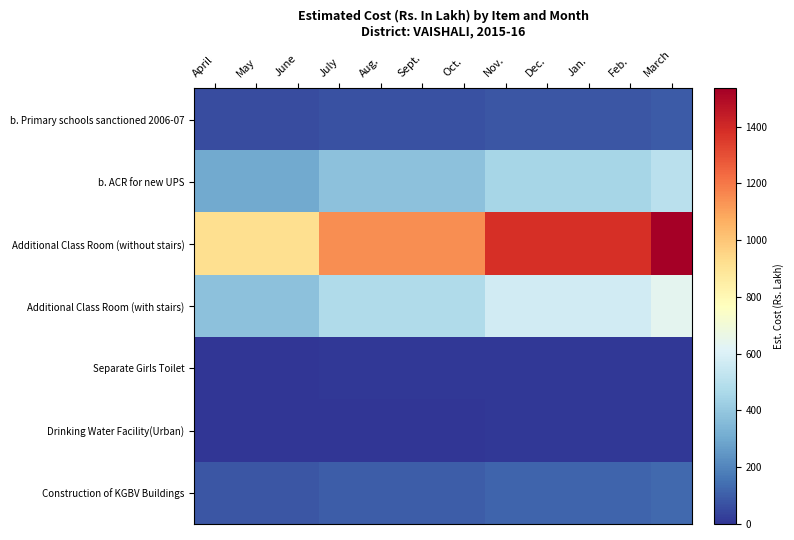

Between Aug. and Jan., which is larger?

Jan.